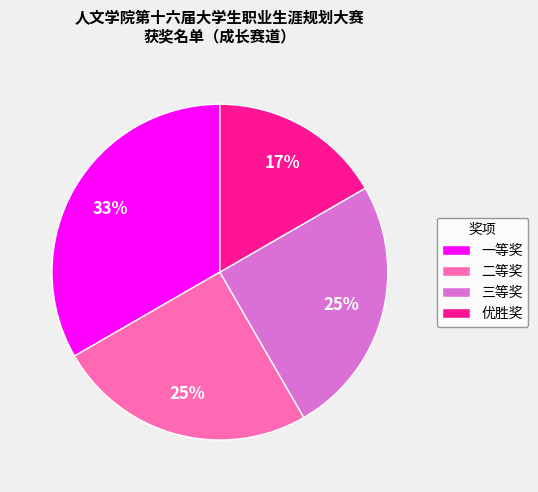

Which category has the biggest portion of the pie?

一等奖